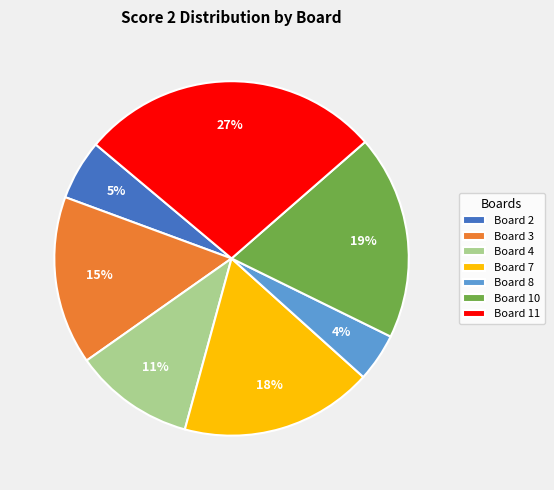

How many segments does this pie chart have?

7